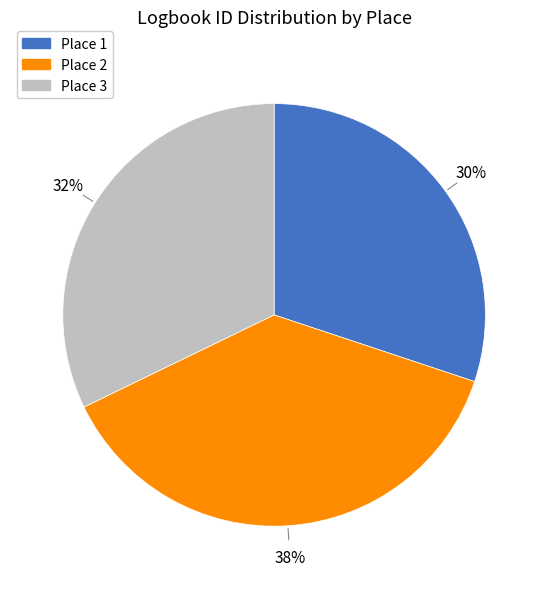

To the nearest percent, what is the difference between the largest and smallest slice percentages?

8%